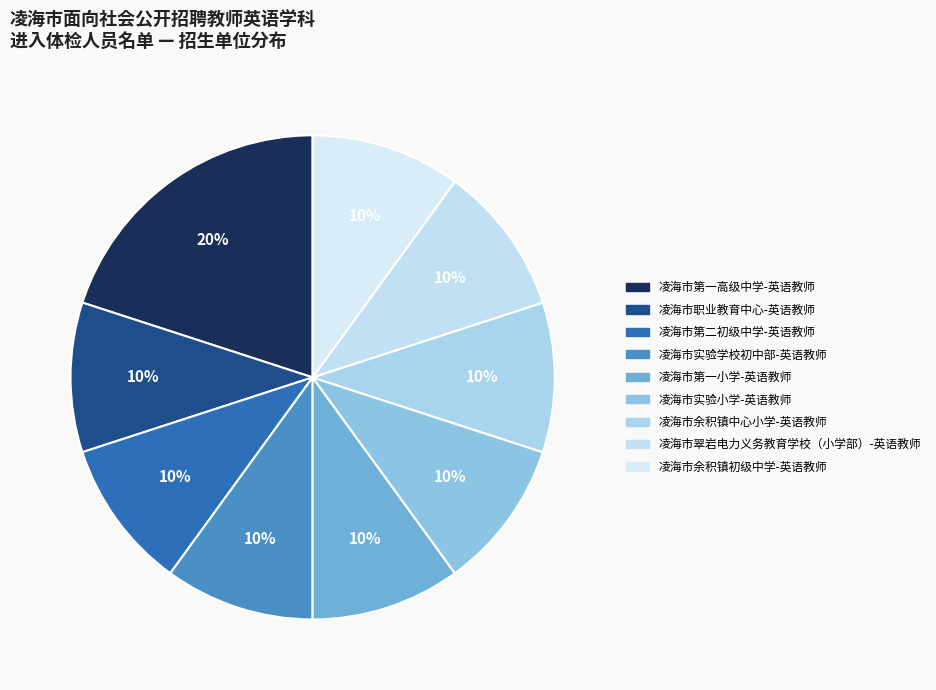

How many segments does this pie chart have?

9